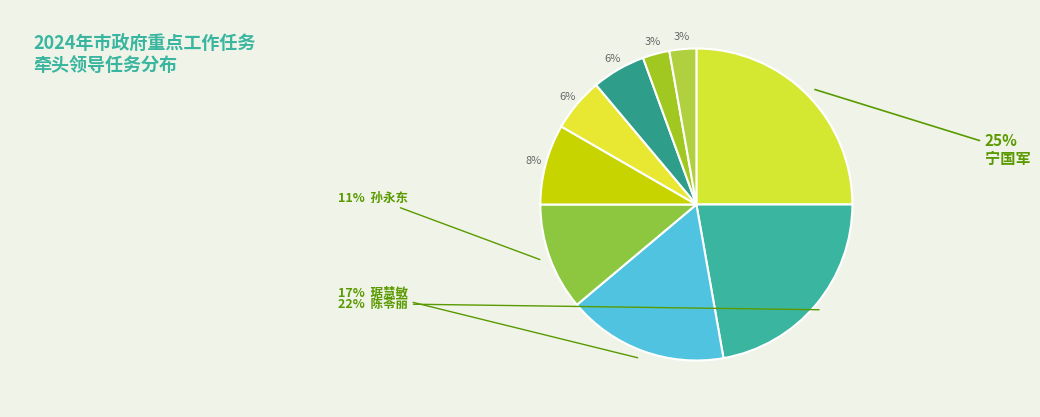

How many segments does this pie chart have?

9